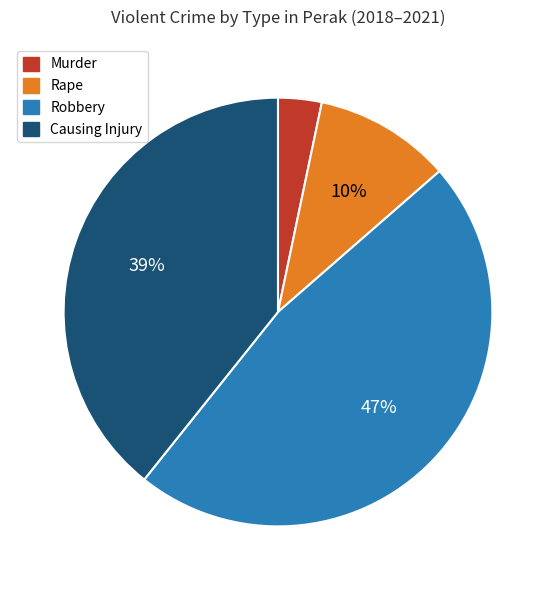

To the nearest percent, what is the difference between the largest and smallest slice percentages?

44%